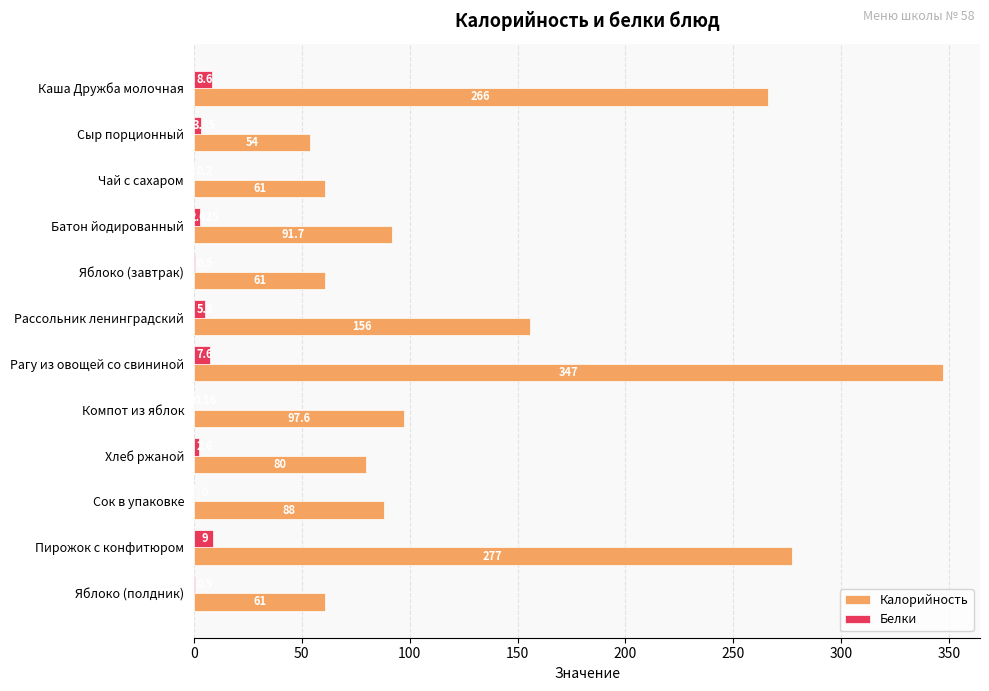

At which category is the sum across all series the highest?

Рагу из овощей со свининой